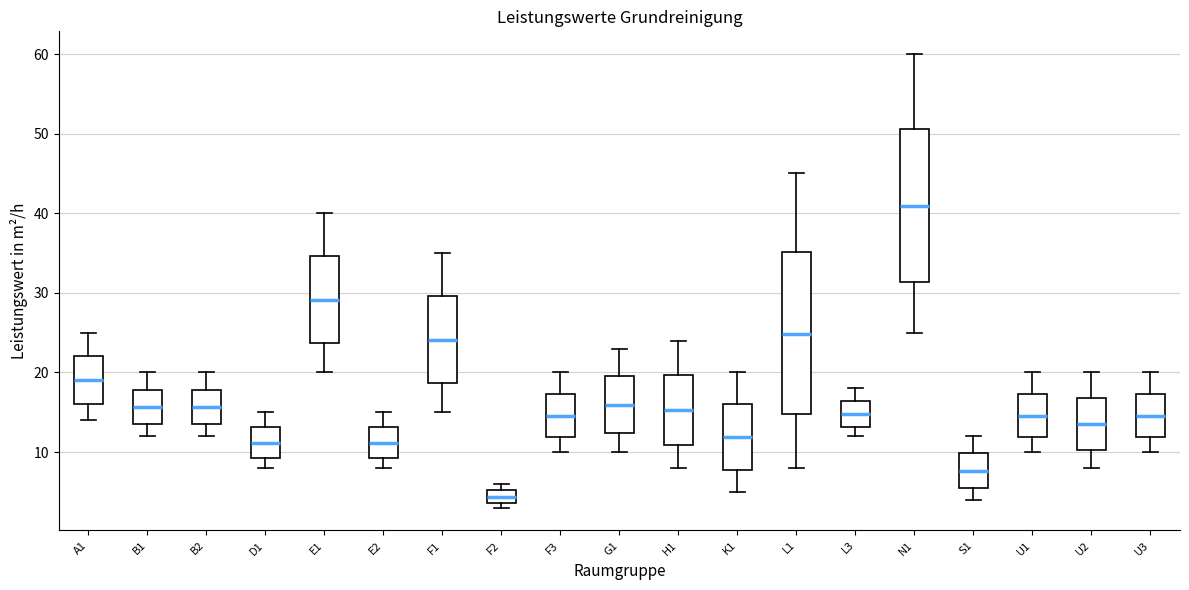

Where is the upper edge of the box for U1 on the y-axis? The values are not printed on the chart, so give them approximately, as read against the axis.

17